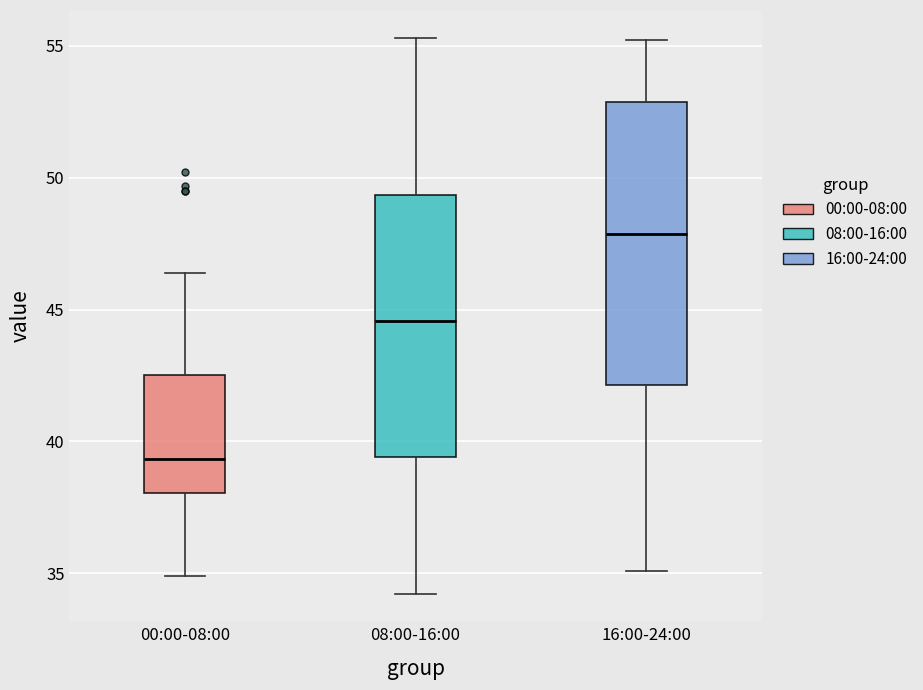

Where does the lower whisker of the box for 08:00-16:00 end on the y-axis? The values are not printed on the chart, so give them approximately, as read against the axis.

34.0